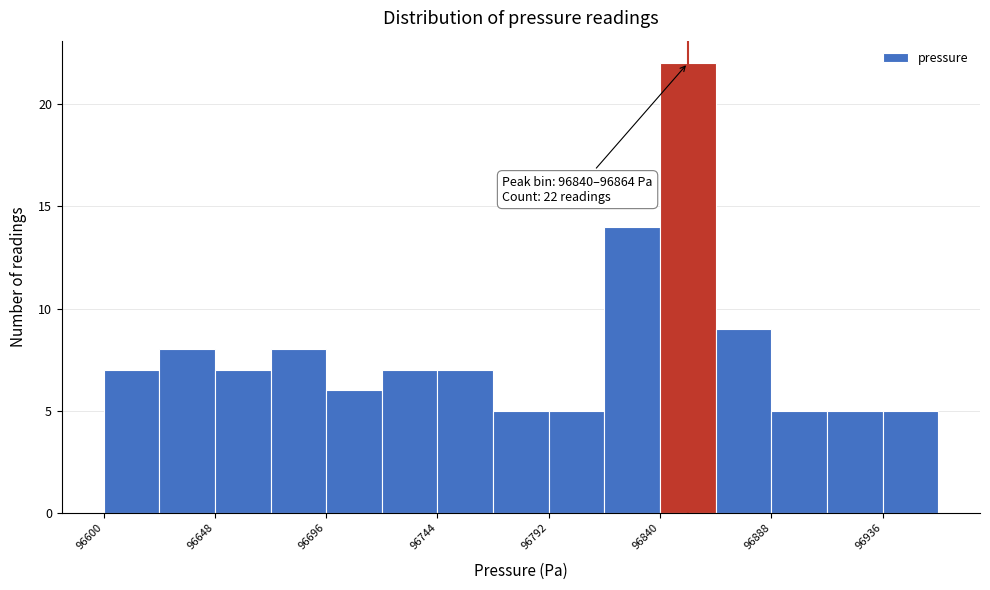

Which range on the x-axis has the tallest bar?

96840 to 96864